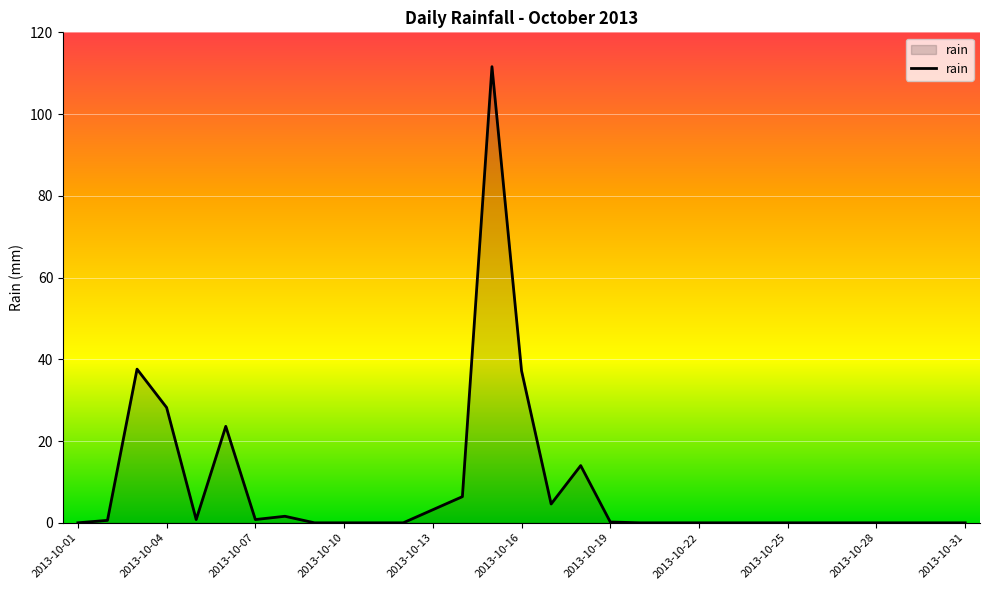

What is the maximum value shown in the chart?

111.6